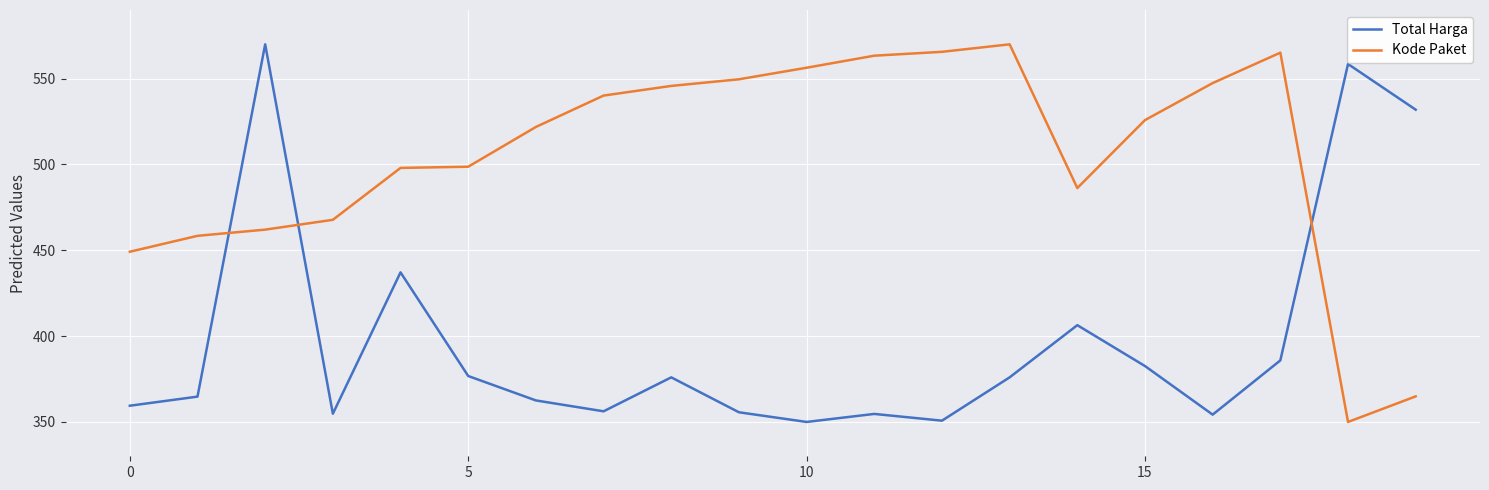

Does the chart display data point markers on the line(s)?

No